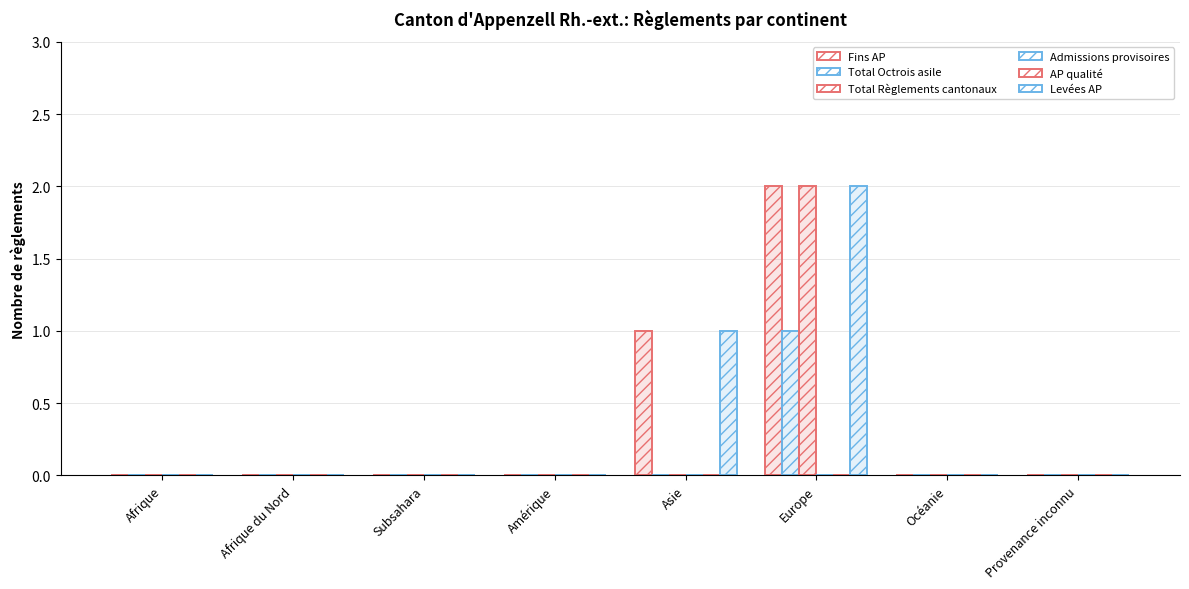

Reading left to right, list all the values displayed in this chart.

Fins AP: 0	0	0	0	1	2	0	0
Total Octrois asile: 0	0	0	0	0	1	0	0
Total Règlements cantonaux: 0	0	0	0	0	2	0	0
Admissions provisoires: 0	0	0	0	0	0	0	0
AP qualité: 0	0	0	0	0	0	0	0
Levées AP: 0	0	0	0	1	2	0	0